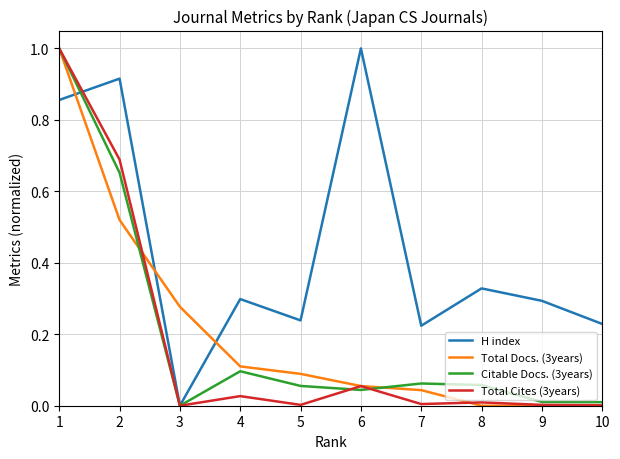

What value does the H index series have at 6?

1.0